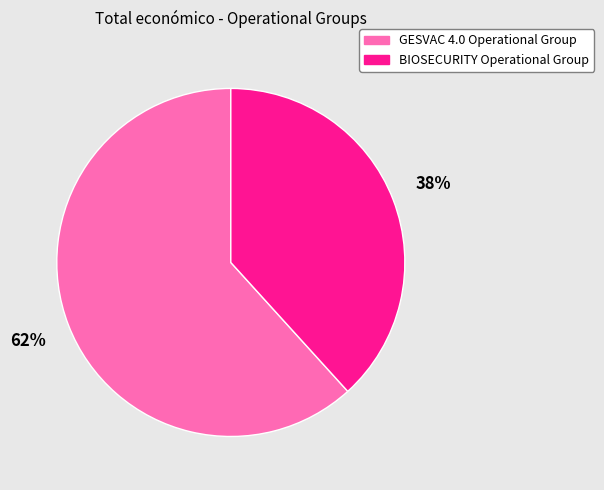

Is the sum of GESVAC 4.0 Operational Group and BIOSECURITY Operational Group greater than half?

Yes